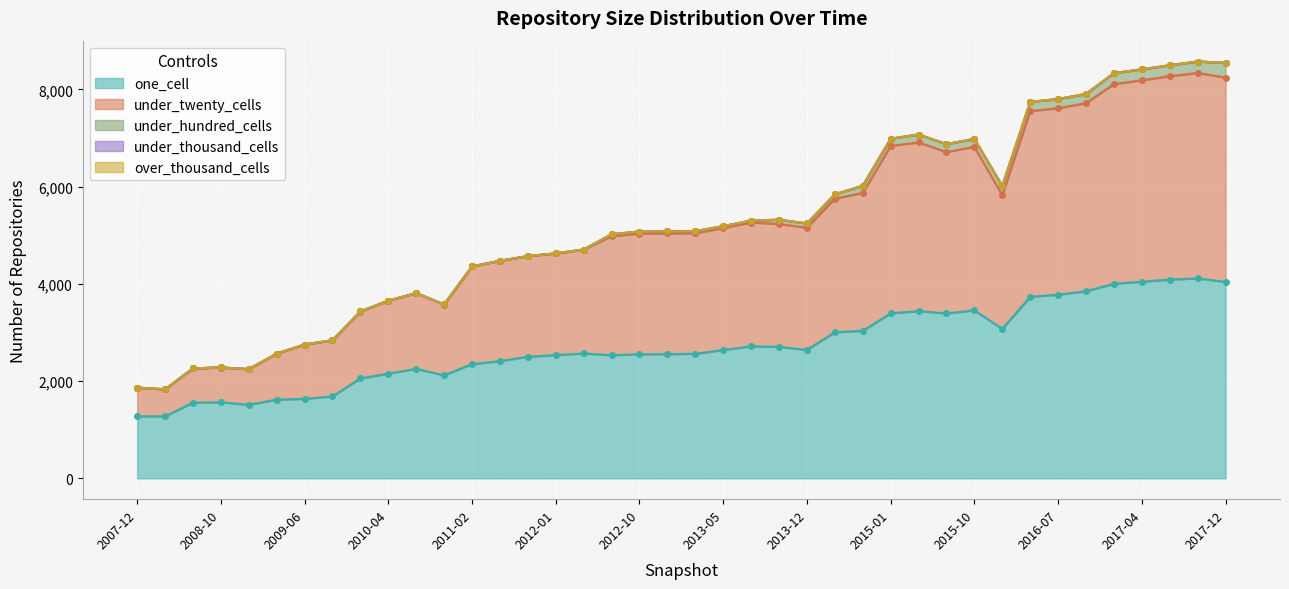

Reading left to right, extract all data points from this chart.

one_cell: 1275	1274	1555	1564	1511	1620	1634	1685	2055	2154	2250	2119	2349	2410	2501	2534	2569	2531	2553	2554	2561	2640	2714	2704	2642	3004	3034	3392	3439	3391	3455	3073	3732	3777	3847	4003	4043	4088	4111	4040
under_twenty_cells: 590	555	705	715	733	944	1117	1154	1376	1499	1559	1456	2009	2063	2069	2091	2135	2448	2482	2483	2482	2506	2548	2527	2512	2748	2836	3445	3470	3320	3363	2750	3821	3836	3869	4106	4144	4182	4227	4203
under_hundred_cells: 1	1	1	1	1	1	1	1	1	1	1	1	1	1	1	1	1	41	42	41	41	41	40	88	88	89	147	148	163	163	164	188	189	188	191	225	226	226	236	302
under_thousand_cells: 0	0	0	0	0	0	0	0	0	0	0	0	0	0	0	0	0	0	0	0	0	0	0	0	0	0	0	0	0	0	0	0	0	0	0	0	0	0	0	0
over_thousand_cells: 0	0	0	0	0	0	0	0	0	0	0	0	0	0	0	0	0	0	0	0	0	0	0	0	0	0	0	0	0	0	0	0	0	0	0	0	0	0	0	0